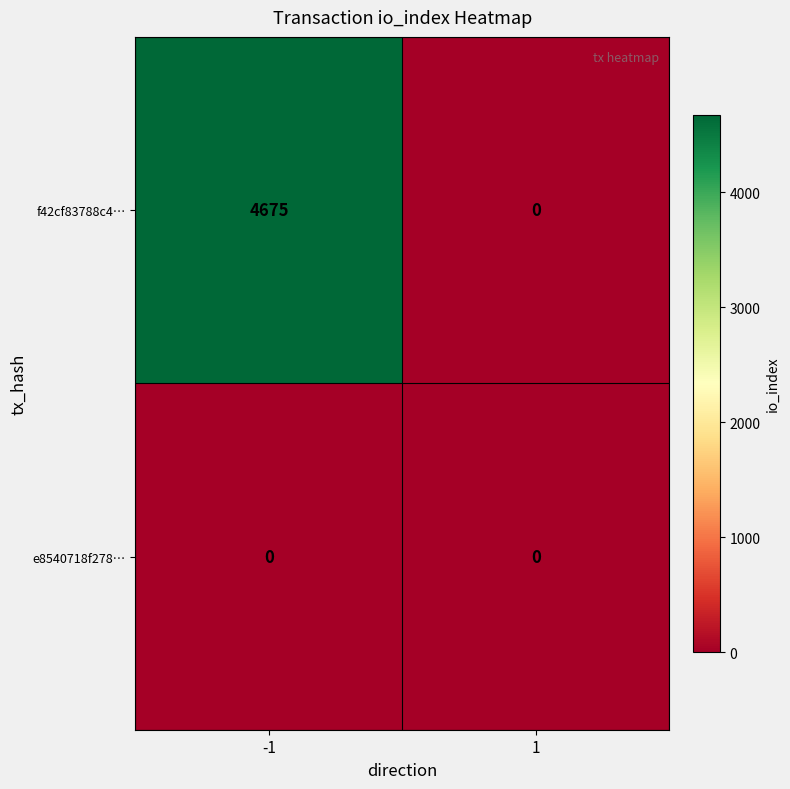

Which series has the largest range (max minus min)?

f42cf83788c4…